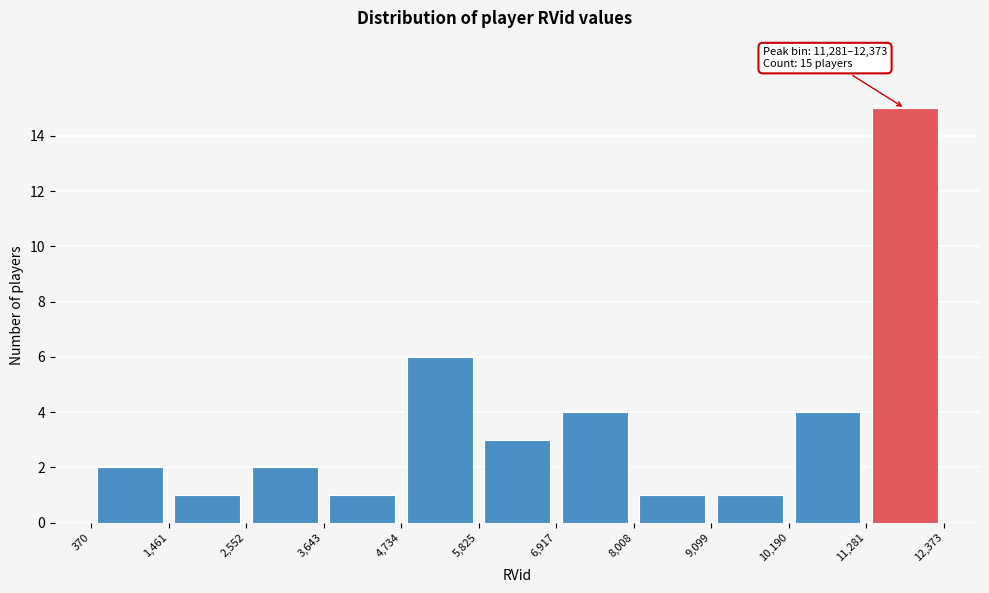

Over which range of the x-axis is the bar tallest?

11,281 to 12,373